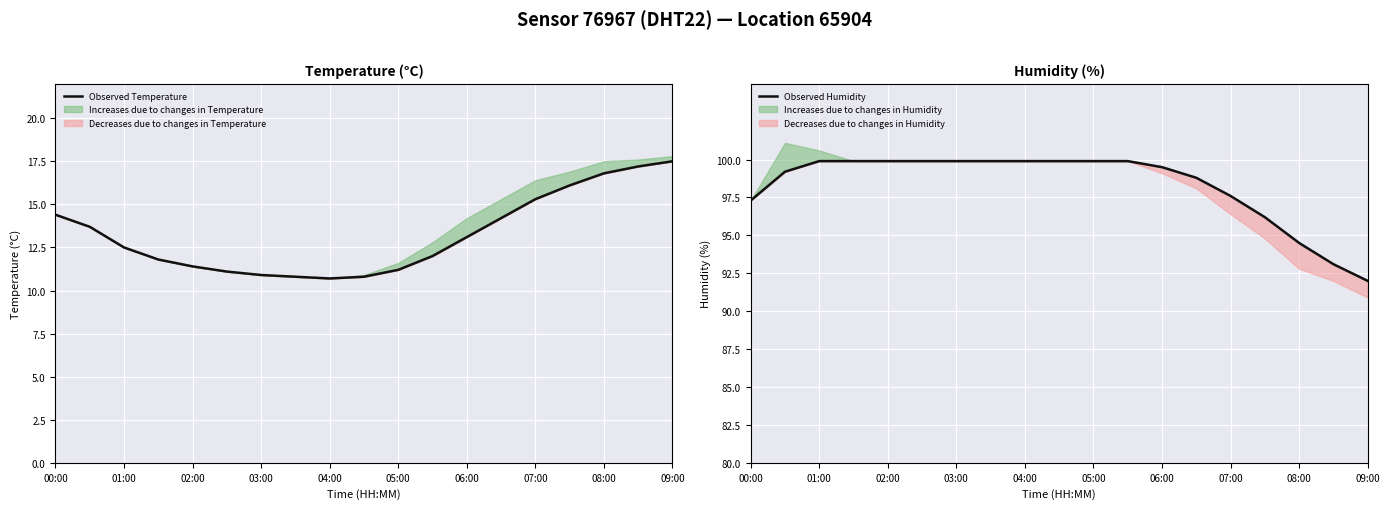

True or false: Observed Temperature and Observed Humidity cross at least once.

False